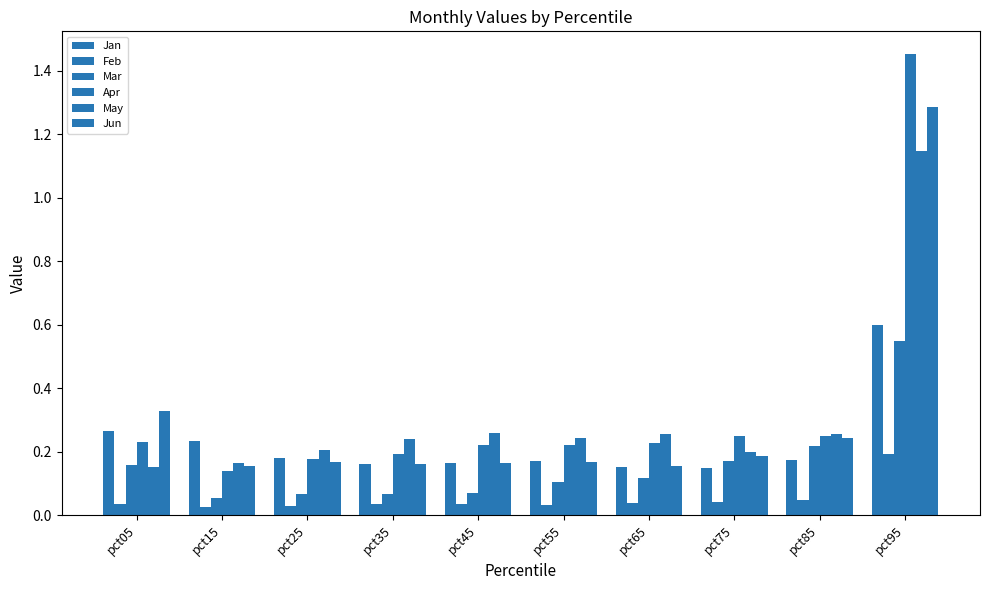

What is the value of the Jan bar at the 8th from the left?

0.1